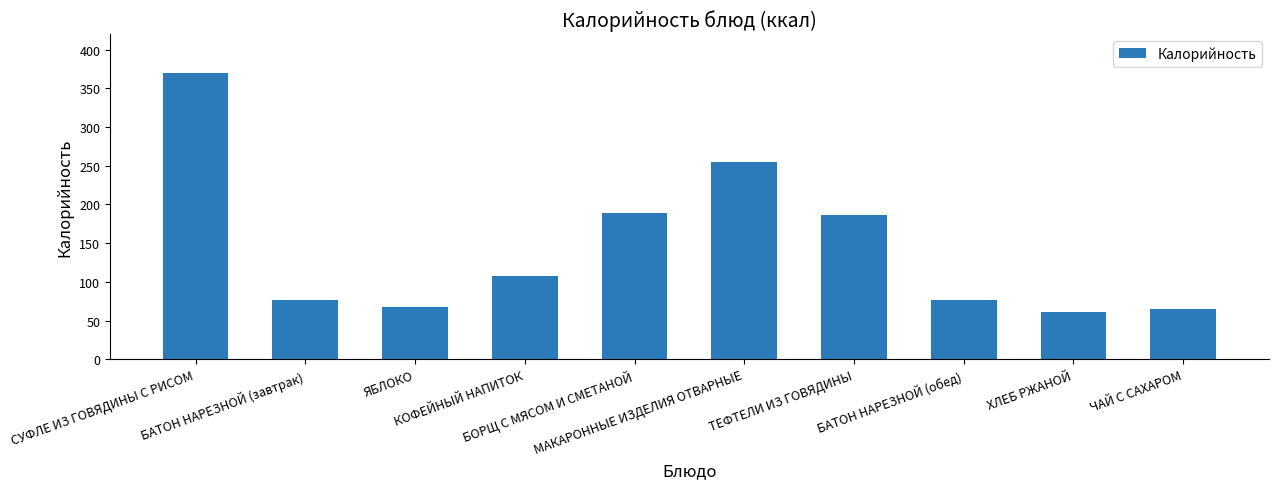

What is the value of the 8th bar from the left?

77.0